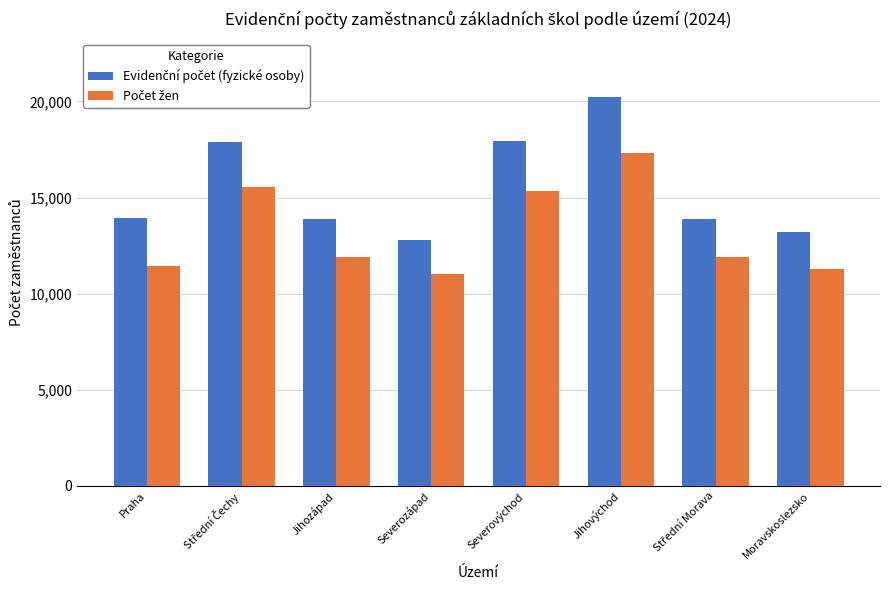

What is the difference between the highest and lowest values at Jihovýchod?

2903